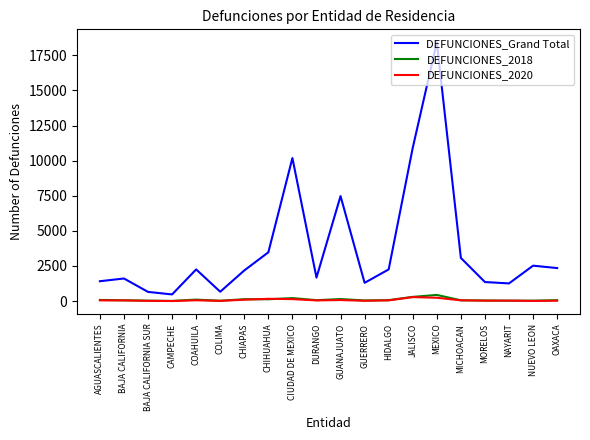

What is the maximum value for DEFUNCIONES_Grand Total?

18430